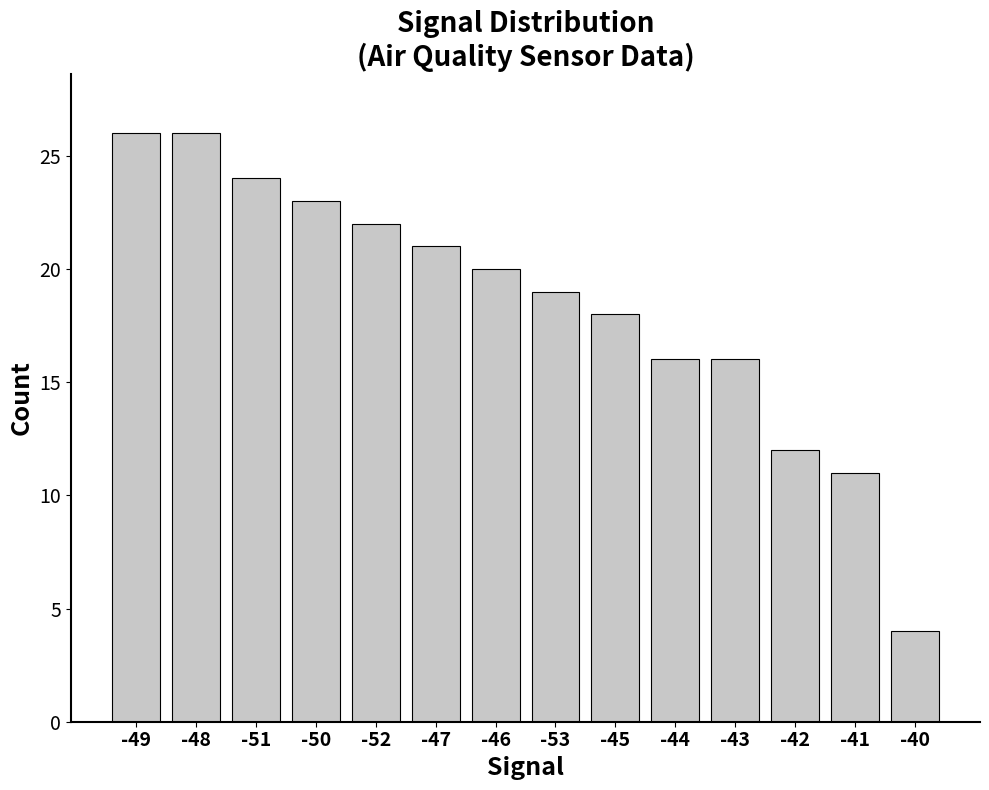

Reading left to right, extract all data points from this chart.

26	26	24	23	22	21	20	19	18	16	16	12	11	4